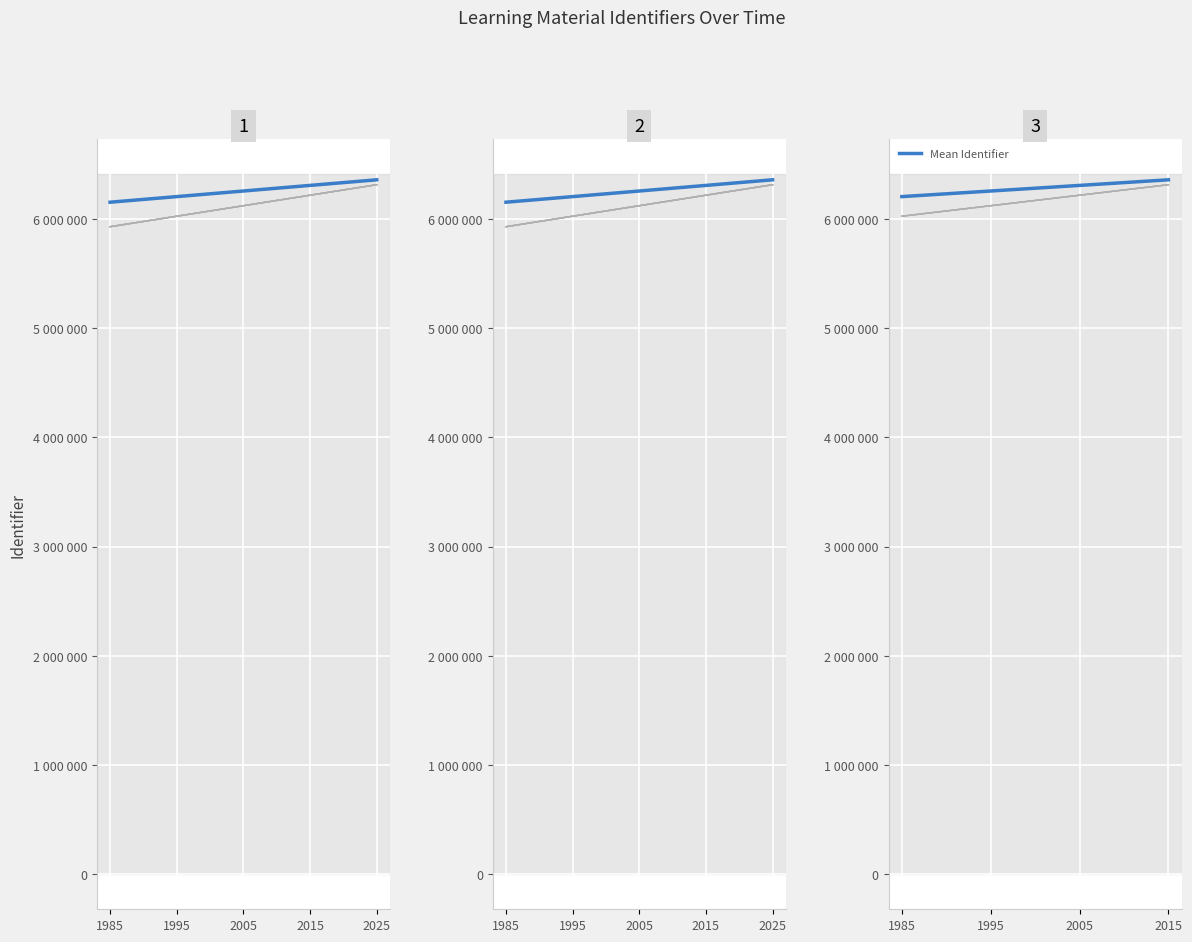

What is the average value?

6281930.8